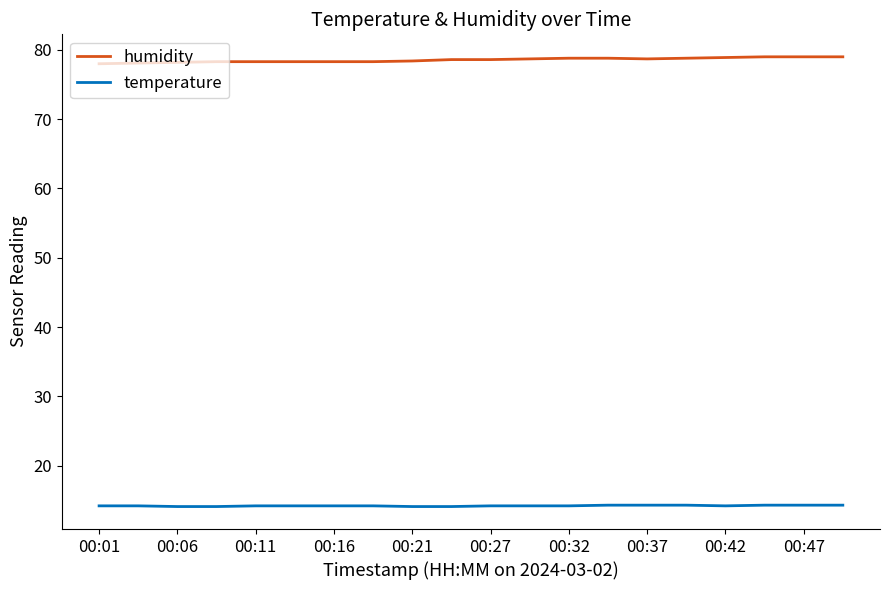

Which series has the largest total across all categories?

humidity